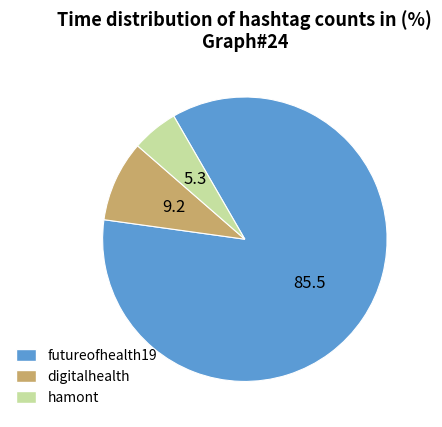

Do hamont and digitalhealth together represent more than half of the pie?

No